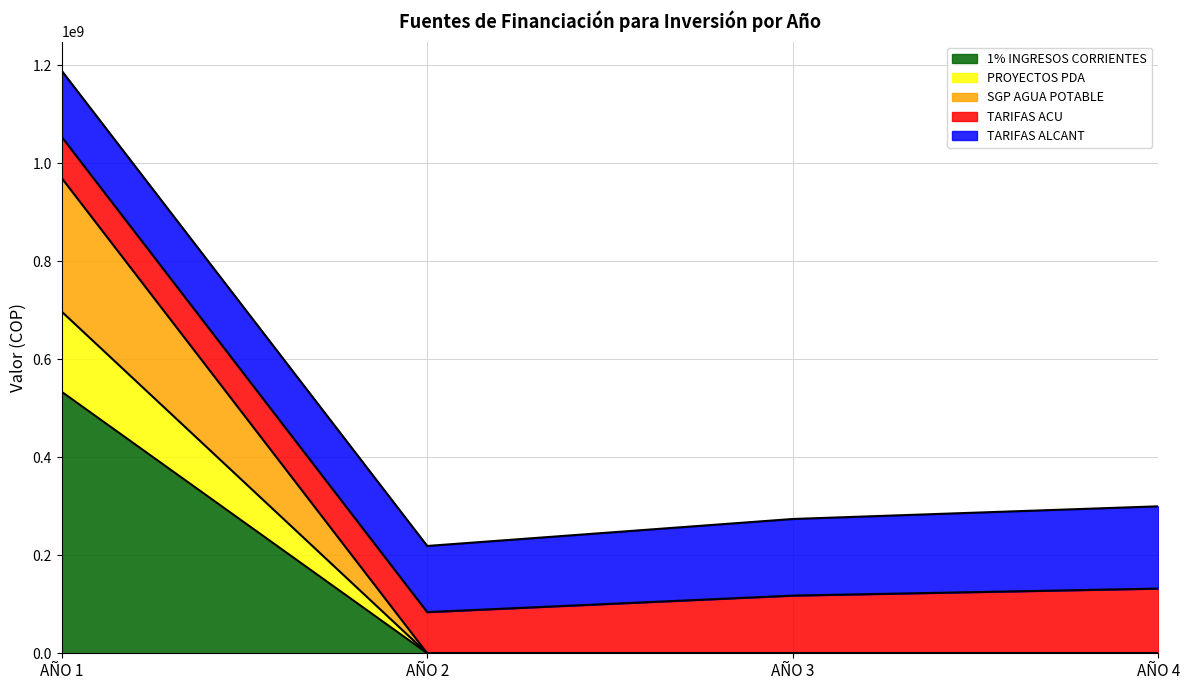

Which category has the lowest value in the 1% INGRESOS CORRIENTES series?

AÑO 2